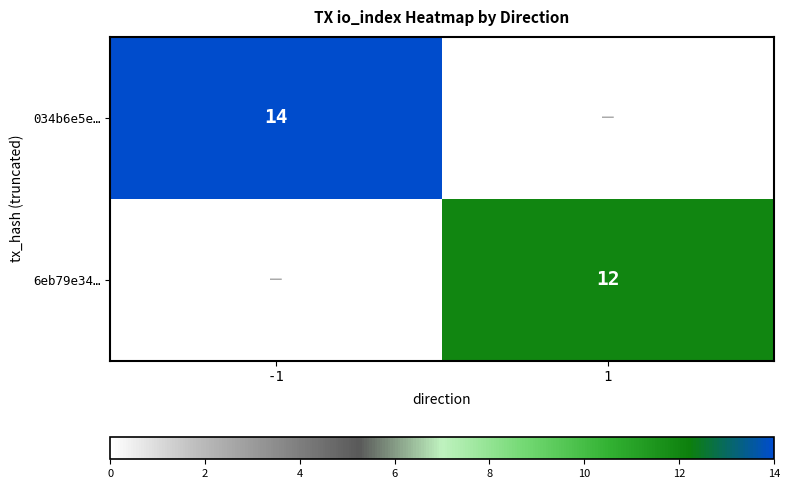

Is it true that 034b6e5e… equals 14 at -1?

True